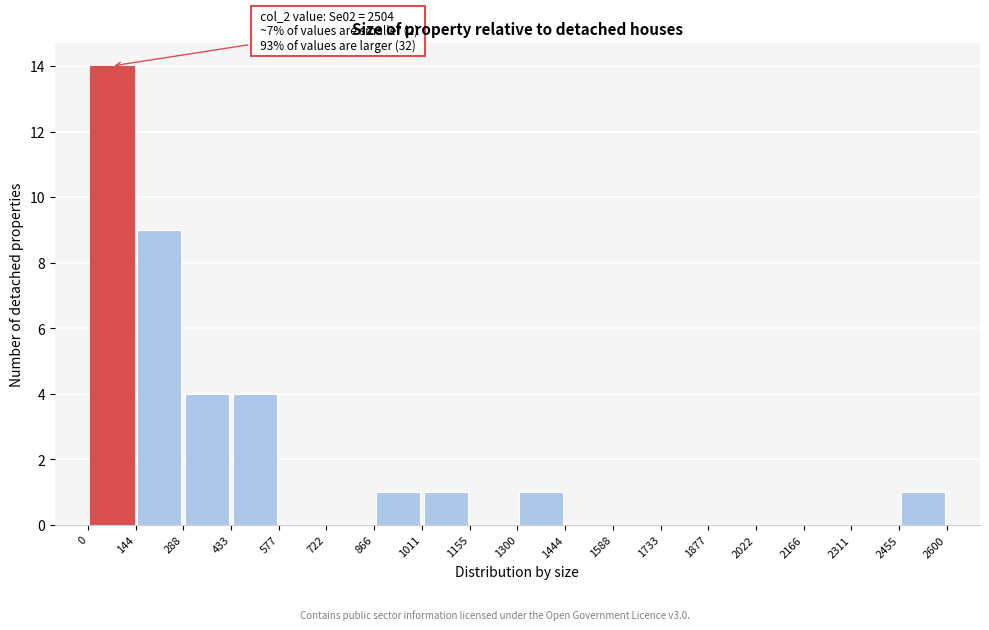

Which range on the x-axis has the tallest bar?

0 to 144